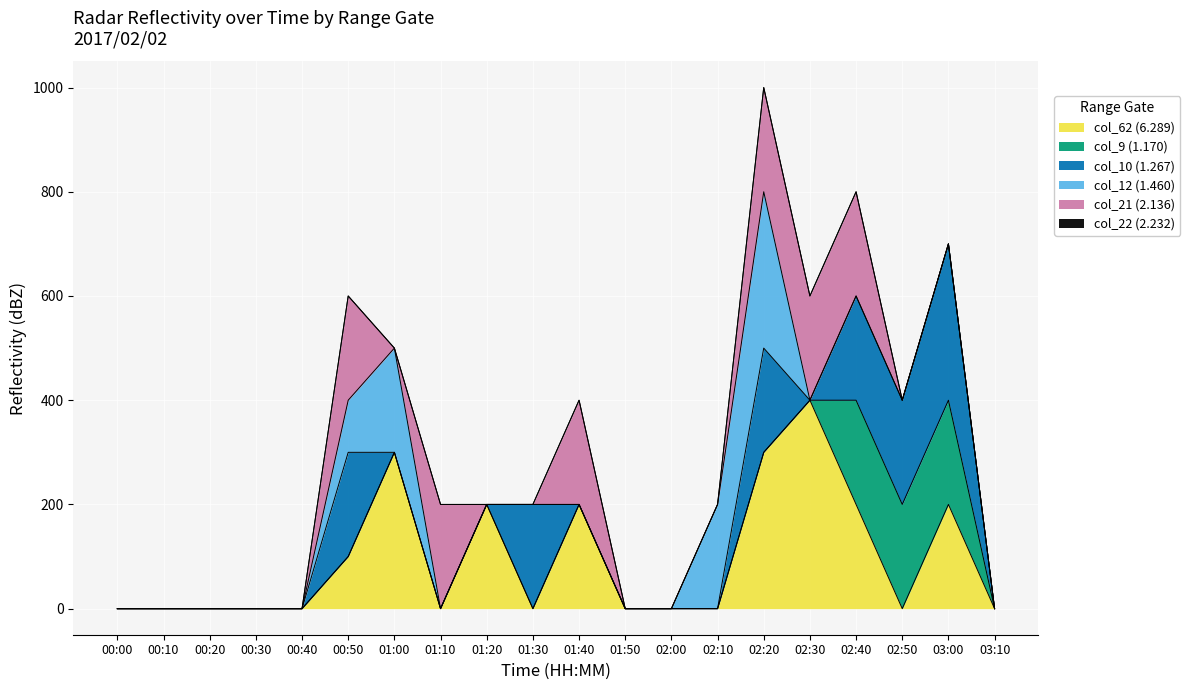

Which category has the highest value in the col_62 (6.289) series?

02:30